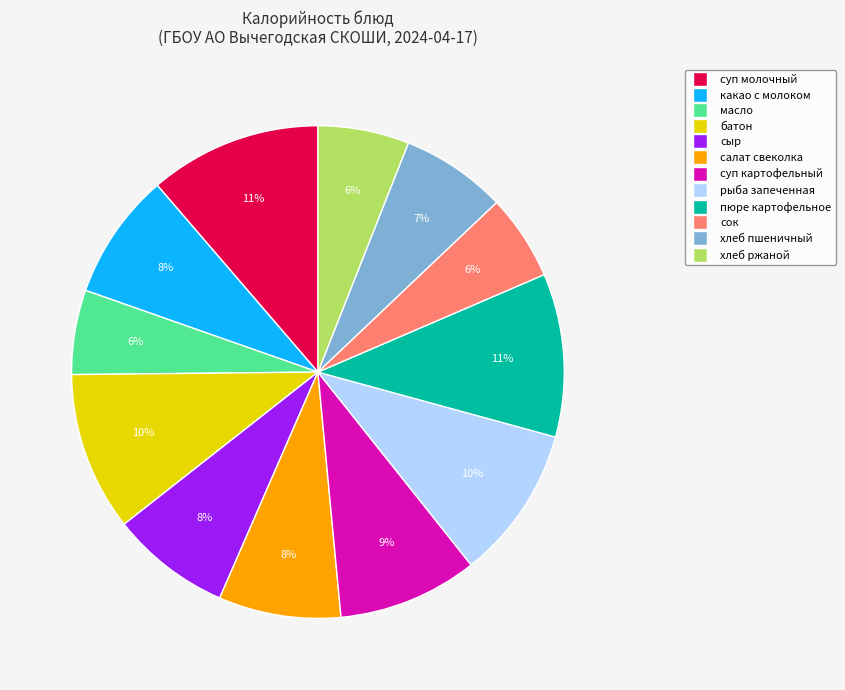

How many slices are in this pie chart?

12